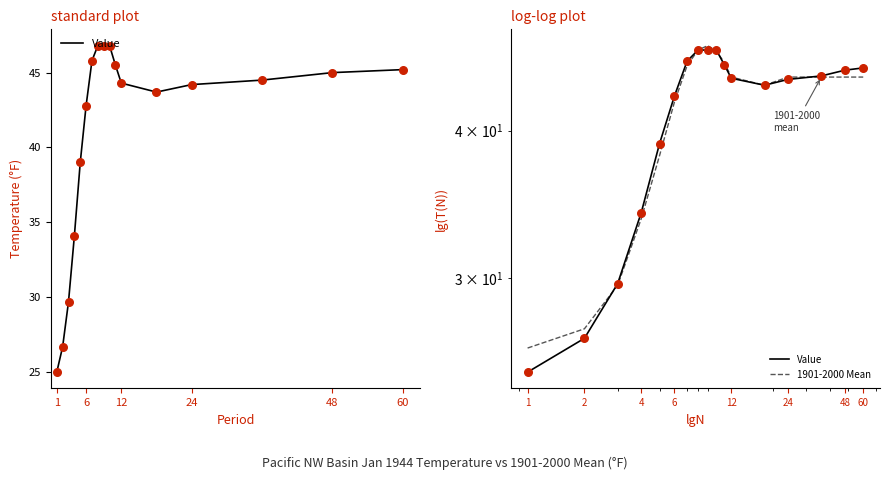

Which series has the largest total across all categories?

Value